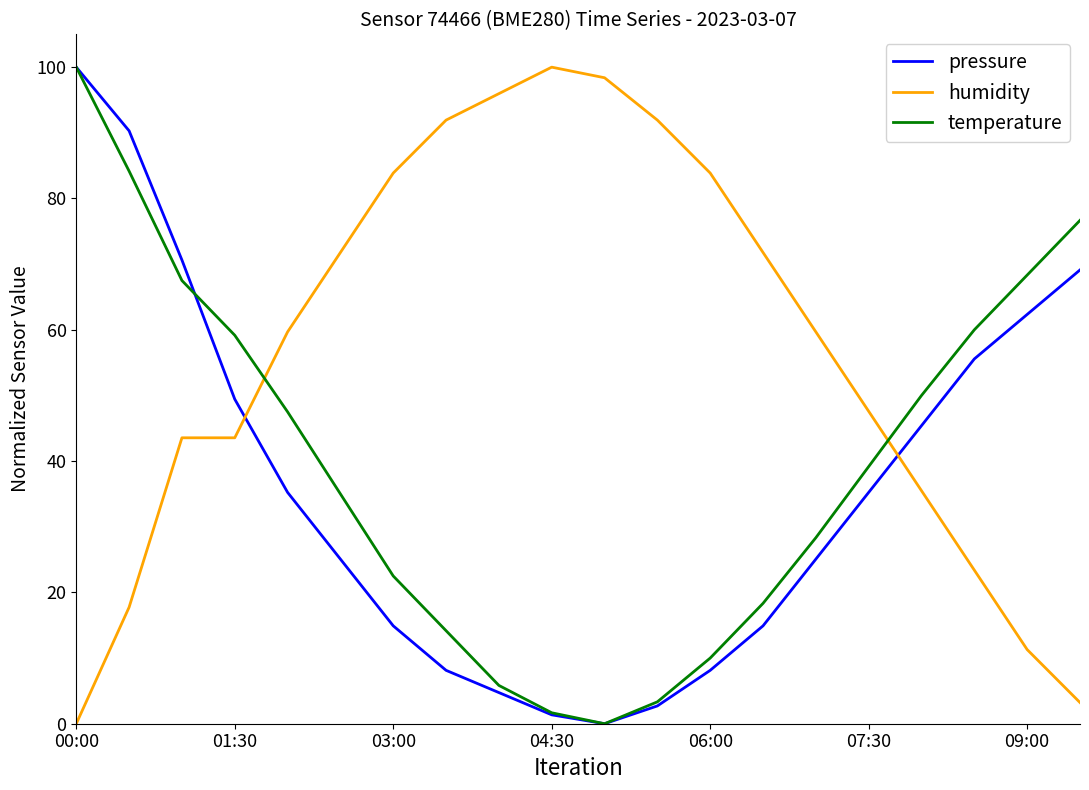

How many interior local valleys does the temperature series have?

1